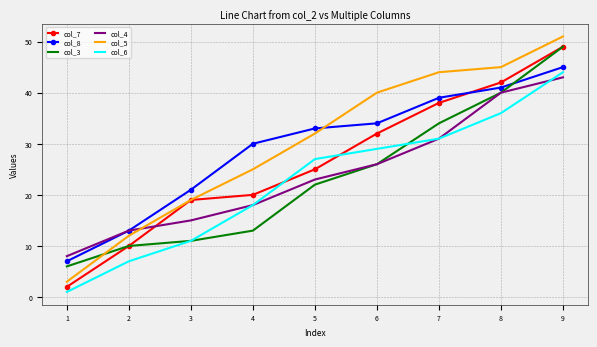

How many series are shown in this chart?

6